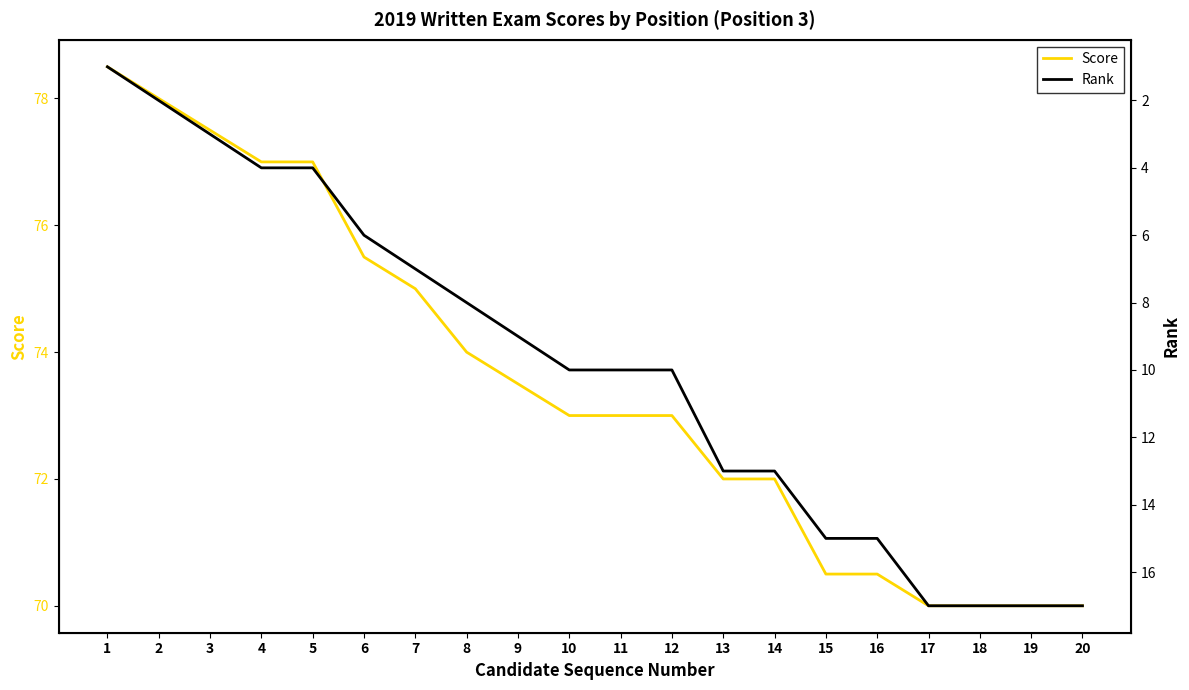

List the series in order of their overall mean, lowest first.

Rank, Score